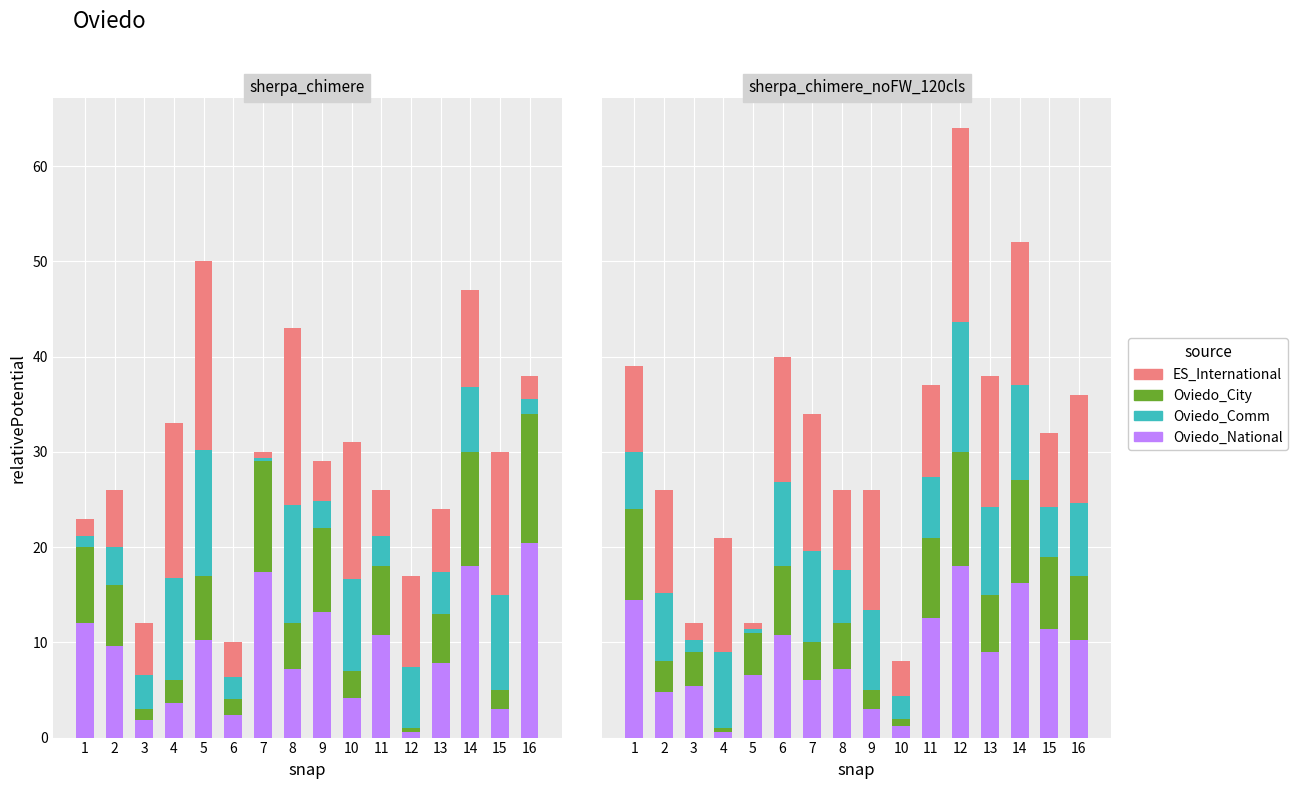

The Oviedo_City series shows 6.8 at 16. True or false?

True